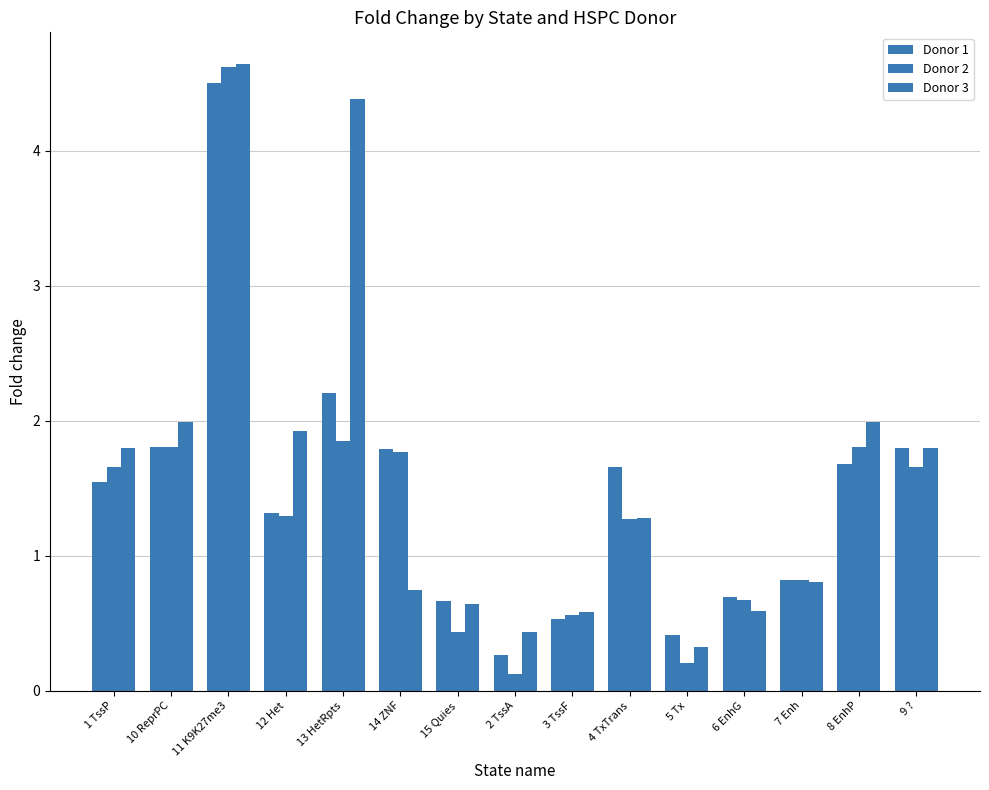

How many groups of bars are there?

15